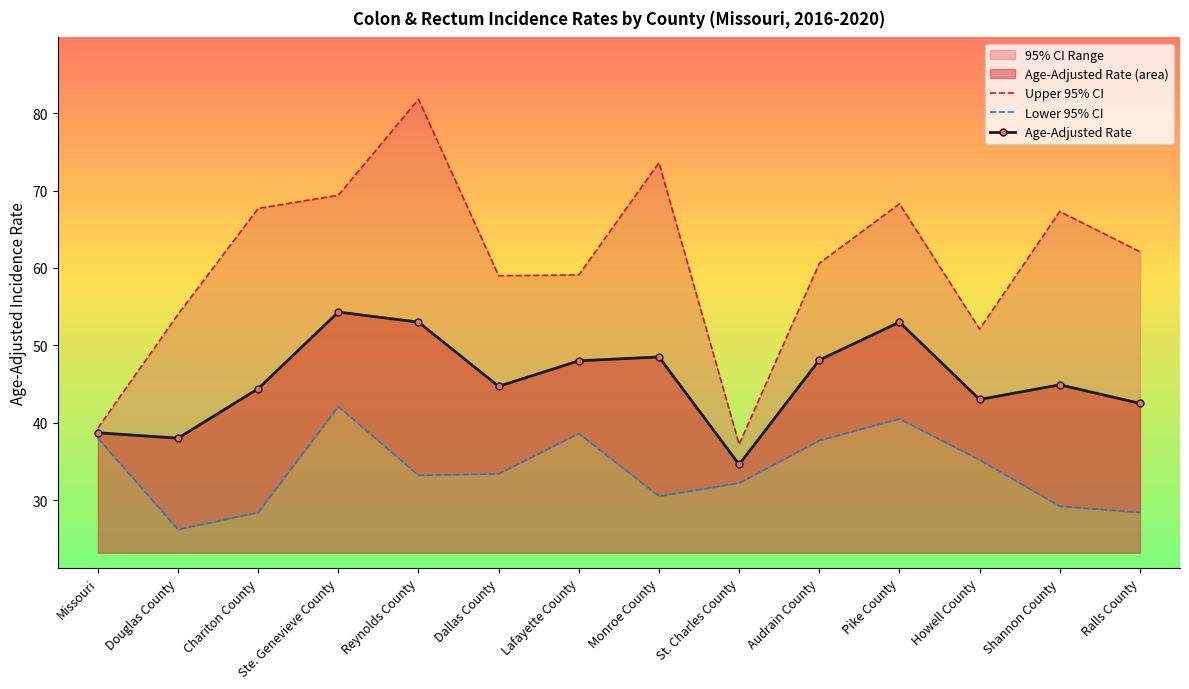

Which has a higher value, St. Charles County or Missouri?

Missouri